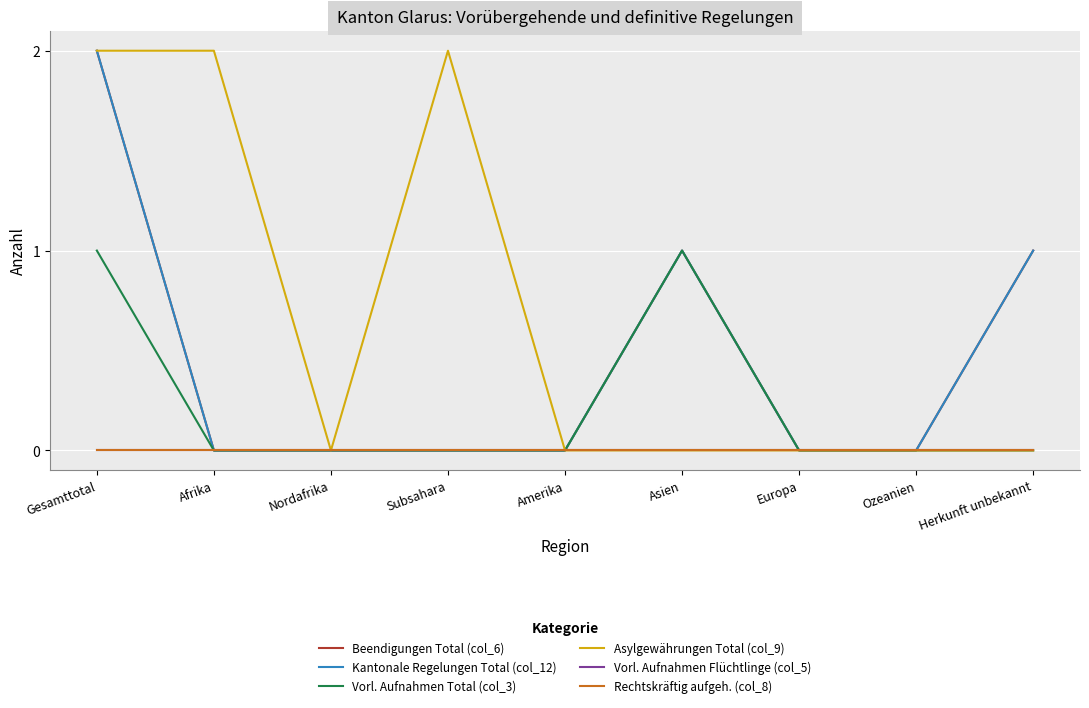

Is this an area chart (filled region under the line)?

No